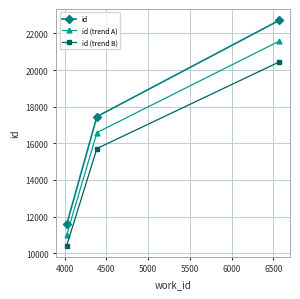

What is the greatest value displayed?

22718.0